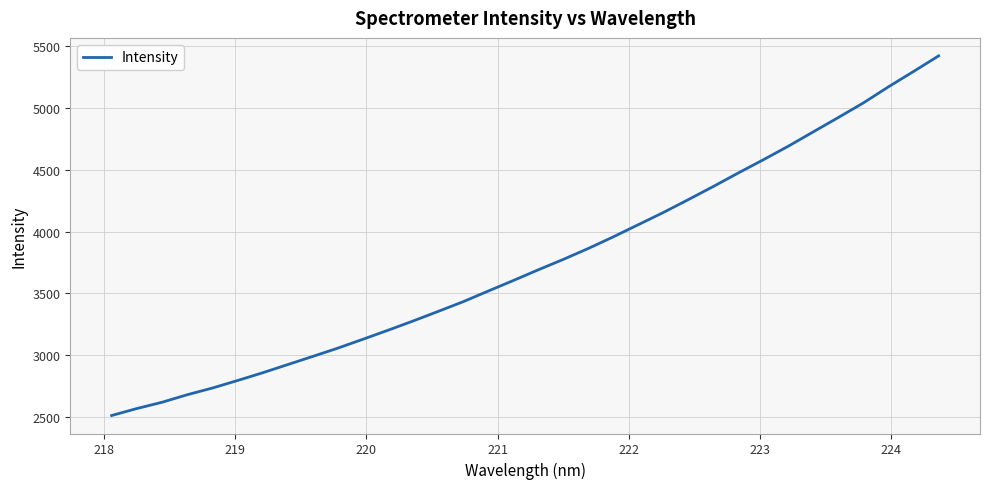

What is the difference between the maximum and minimum values?

2909.3